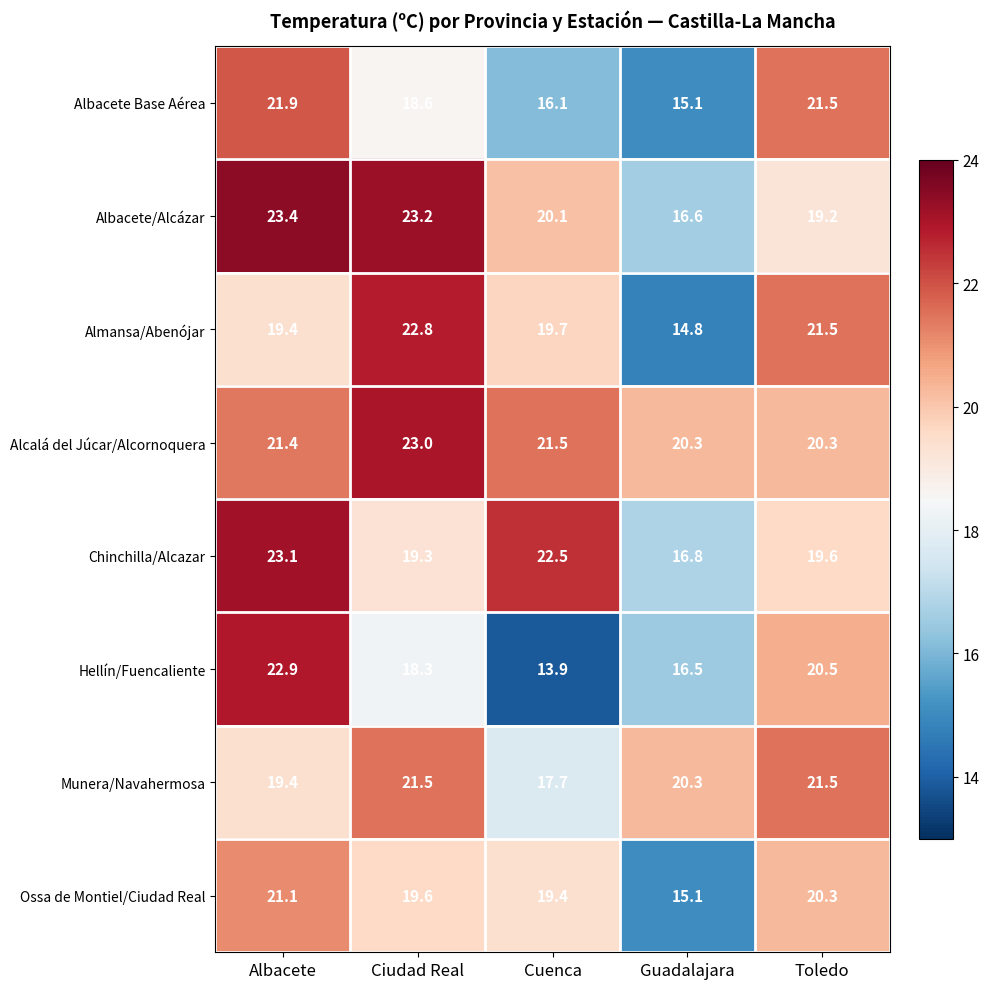

List the series in order of their peak value, lowest first.

Ossa de Montiel/Ciudad Real, Munera/Navahermosa, Albacete Base Aérea, Almansa/Abenójar, Hellín/Fuencaliente, Alcalá del Júcar/Alcornoquera, Chinchilla/Alcazar, Albacete/Alcázar